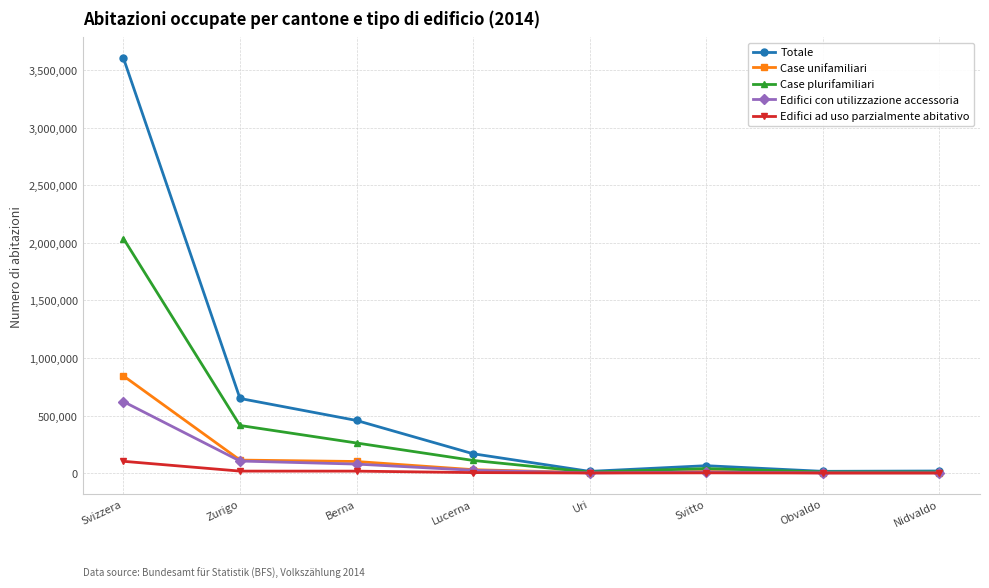

Which series has the largest range (max minus min)?

Totale